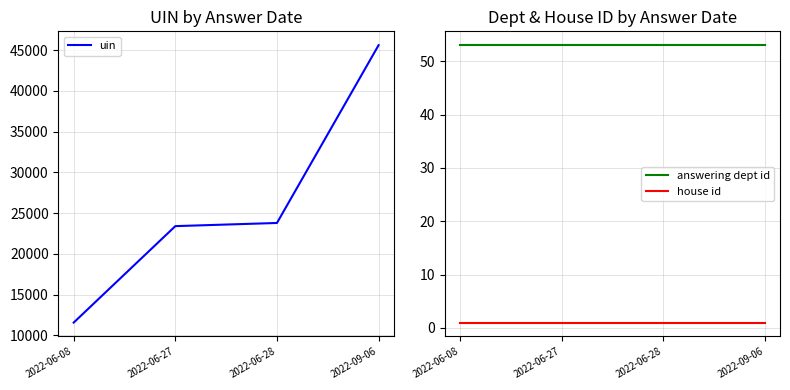

Is it true that house id equals 2 at 2022-09-06?

False